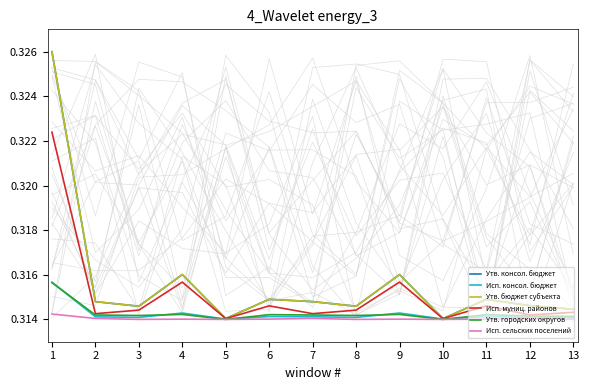

Is the value of Исп. консол. бюджет at 8 greater than the value of Исп. муниц. районов at 13?

No